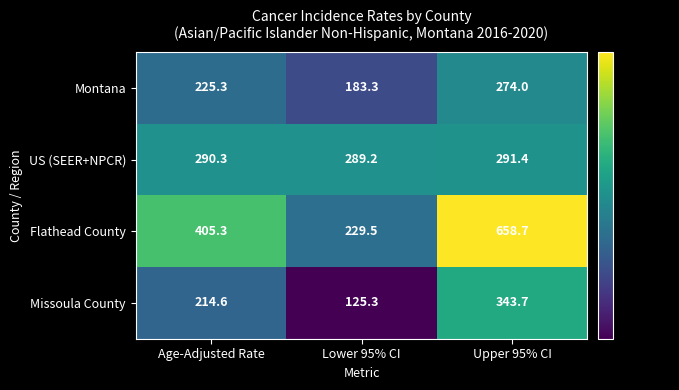

Rank the series at Upper 95% CI from lowest to highest value.

Montana, US (SEER+NPCR), Missoula County, Flathead County